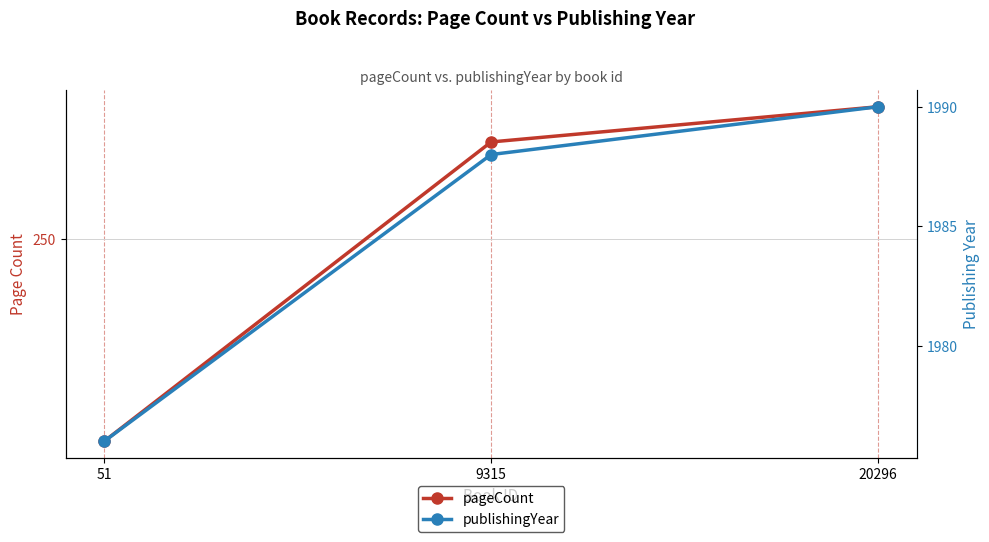

What is the value of the pageCount point at the 2nd from the left?

272